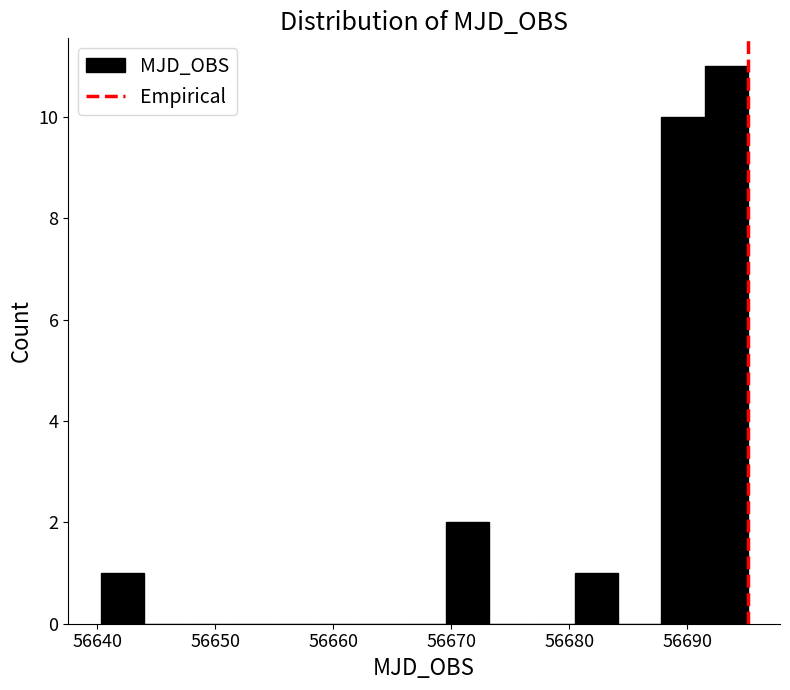

Around what value on the x-axis is the tallest bar? Give the approximate position of its centre, as read against the axis.

56693